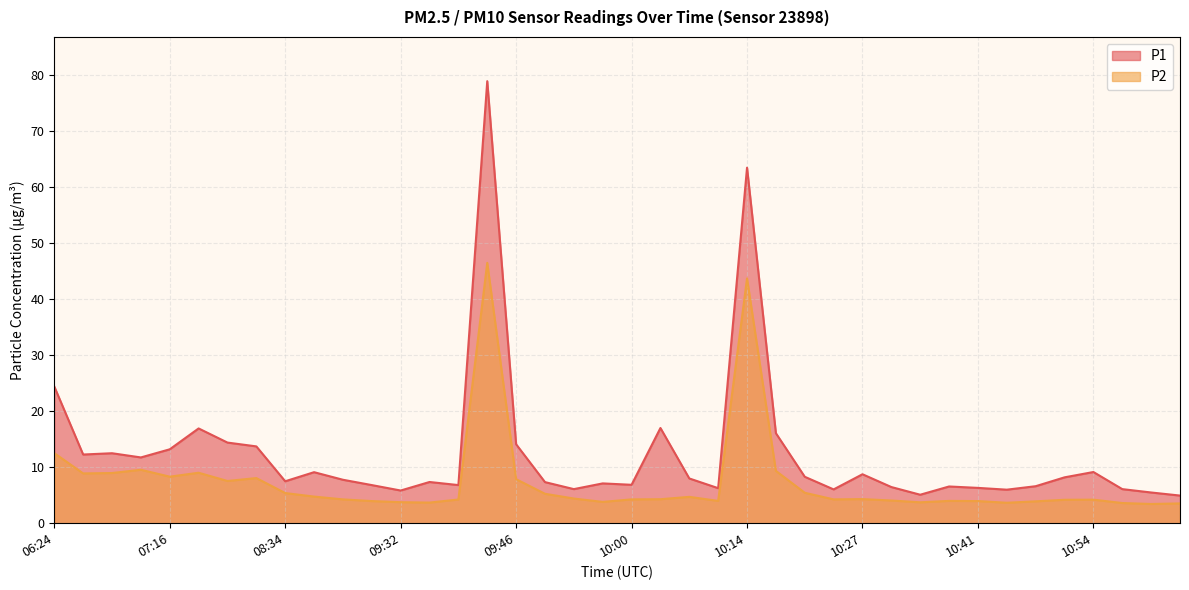

Is it true that P2 equals 5.6 at 10:57?

False